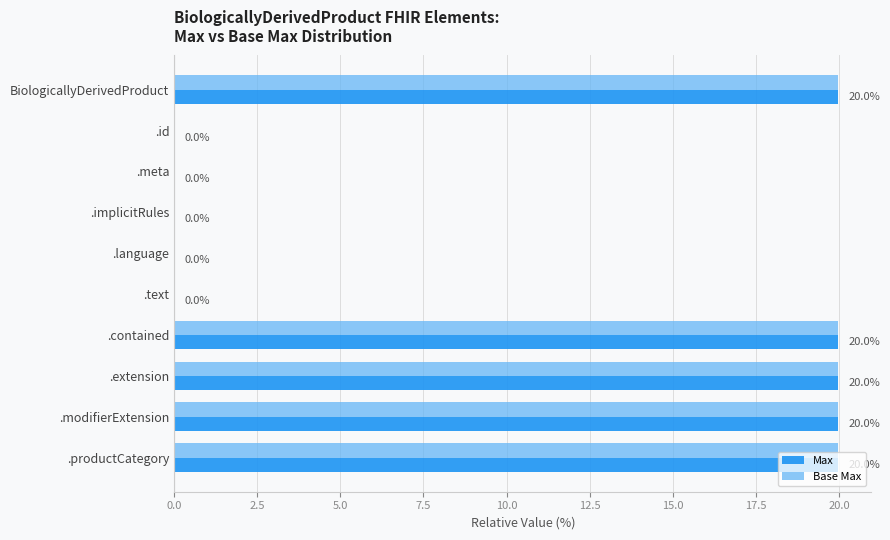

The Max series shows 0.0 at .language. True or false?

True